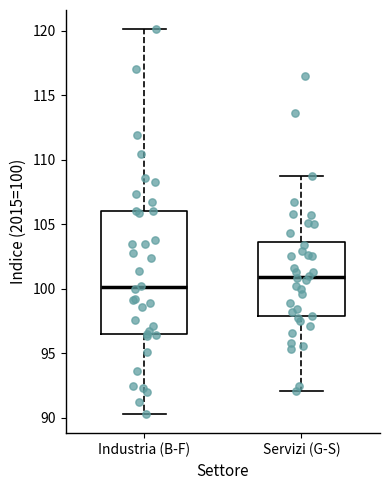

Where is the lower edge of the box for Industria (B-F) on the y-axis? The values are not printed on the chart, so give them approximately, as read against the axis.

96.5